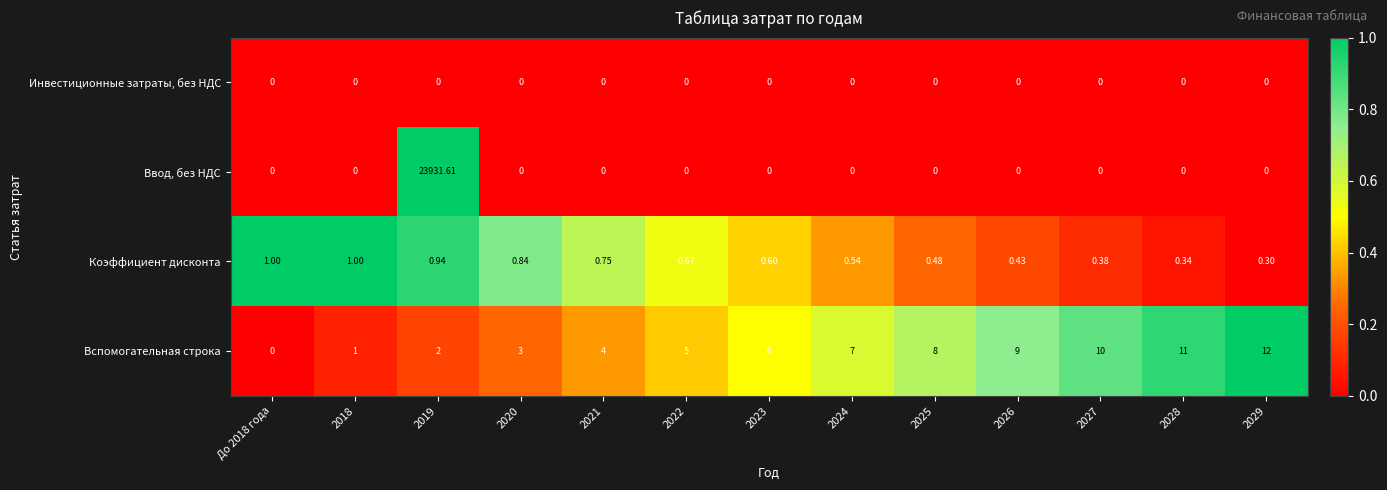

How many data points does each series have?

13